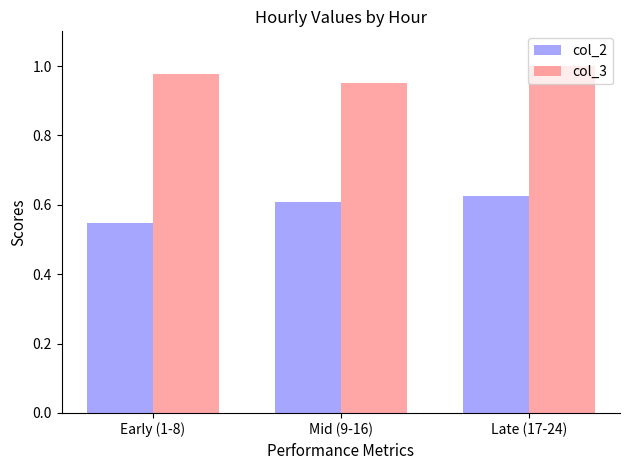

At which label does col_3 reach its peak?

Late (17-24)